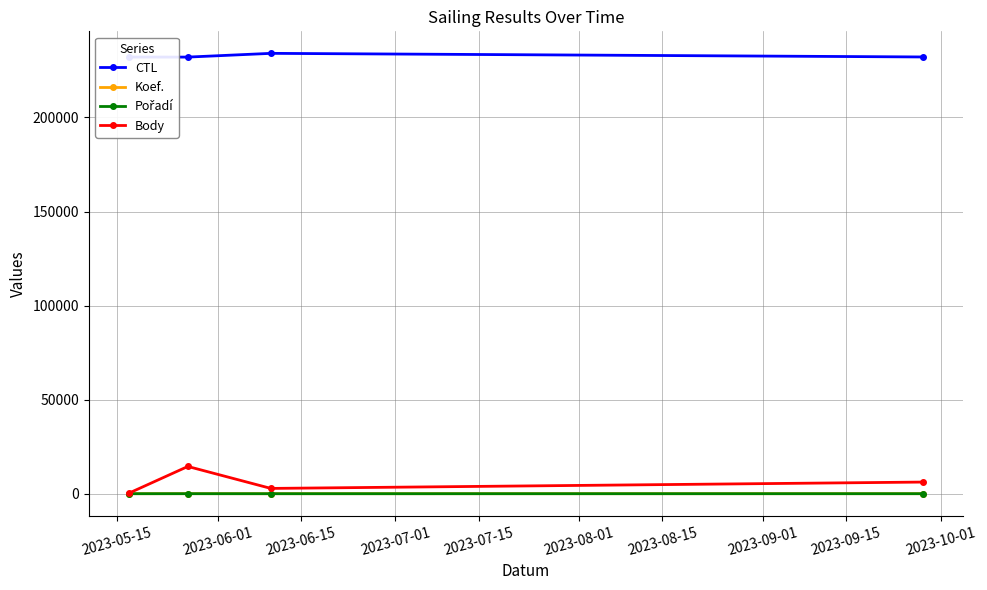

True or false: Body has more than 2 points higher than both neighbors.

False